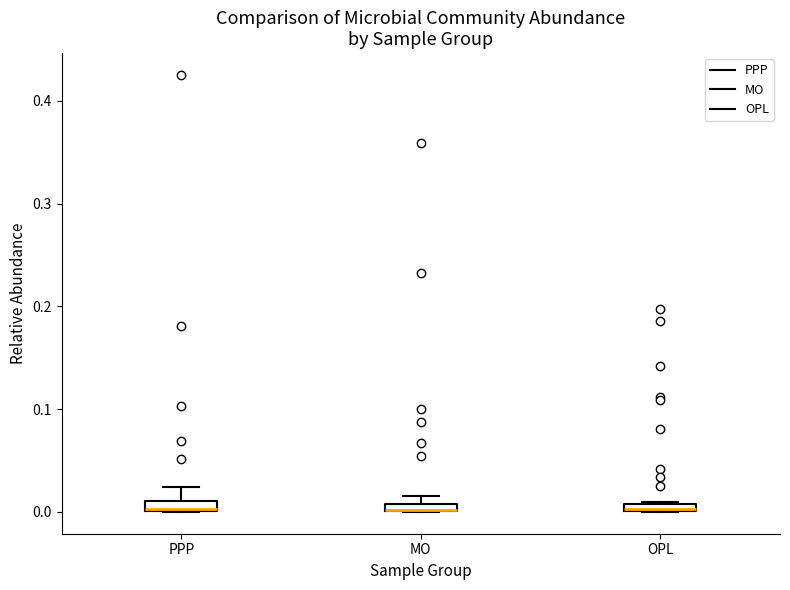

Where is the lower edge of the box for PPP on the y-axis? The values are not printed on the chart, so give them approximately, as read against the axis.

0.00